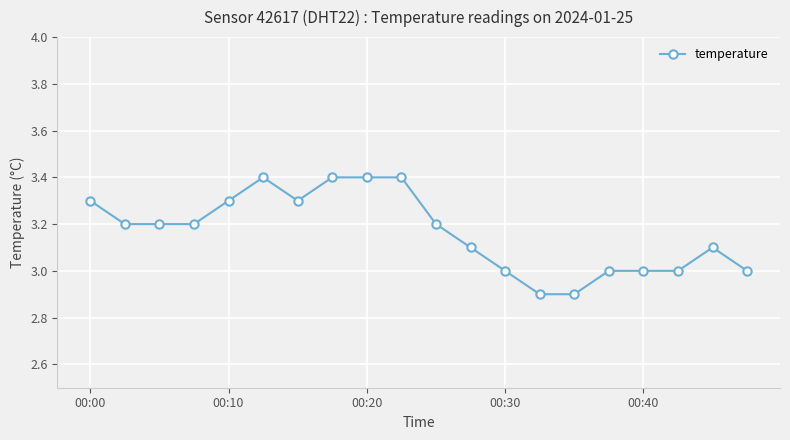

What is the value of the 6th point from the left?

3.4